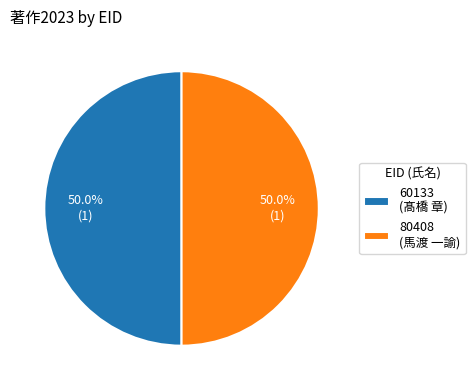

What is the ratio of the value at 80408 (馬渡 一諭) to the value at 60133 (髙橋 章)?

1.0